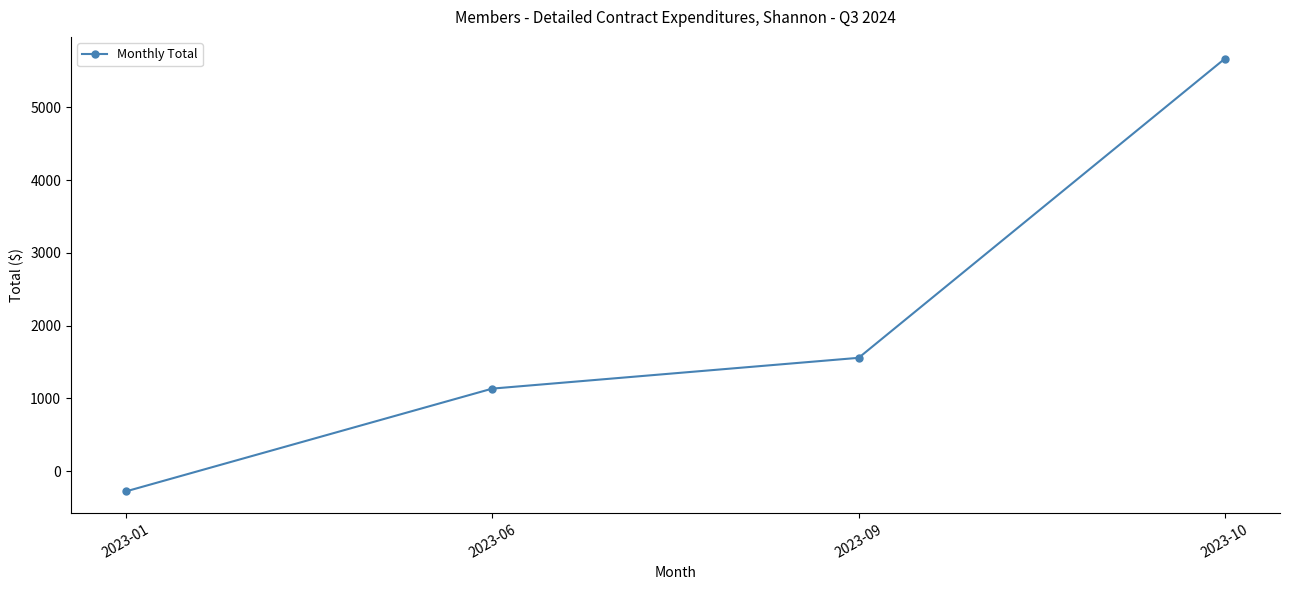

How many positive values are there?

3